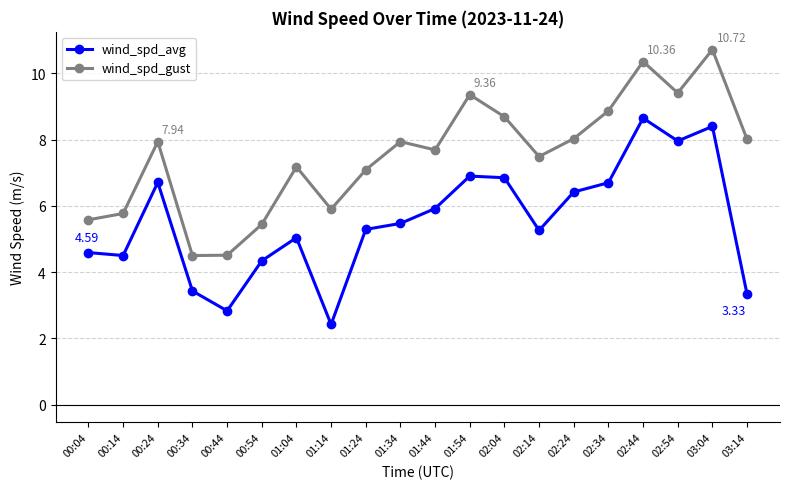

At 01:14, list the series in order from smallest to largest.

wind_spd_avg, wind_spd_gust